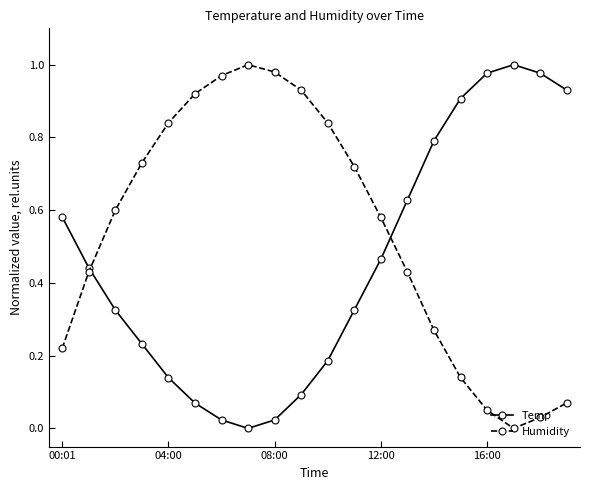

Which series ends up on top after the final intersection of Humidity and Temp?

Temp